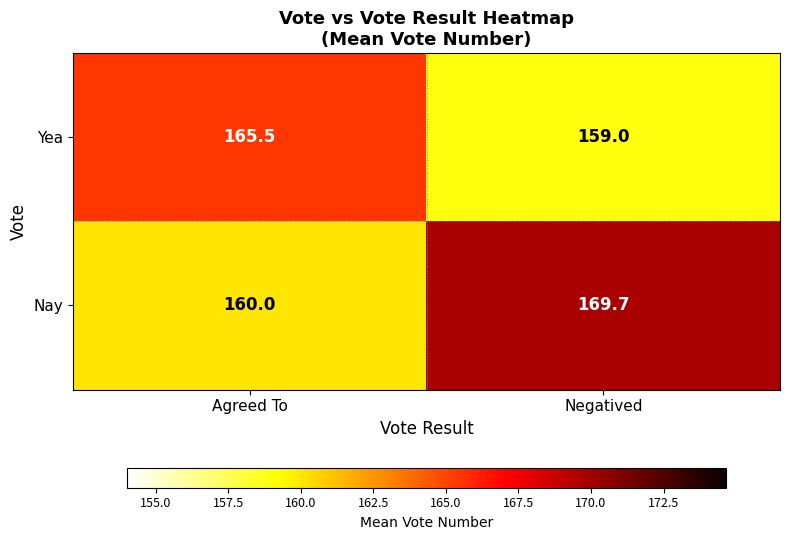

The Yea series shows 241.5 at Negatived. True or false?

False